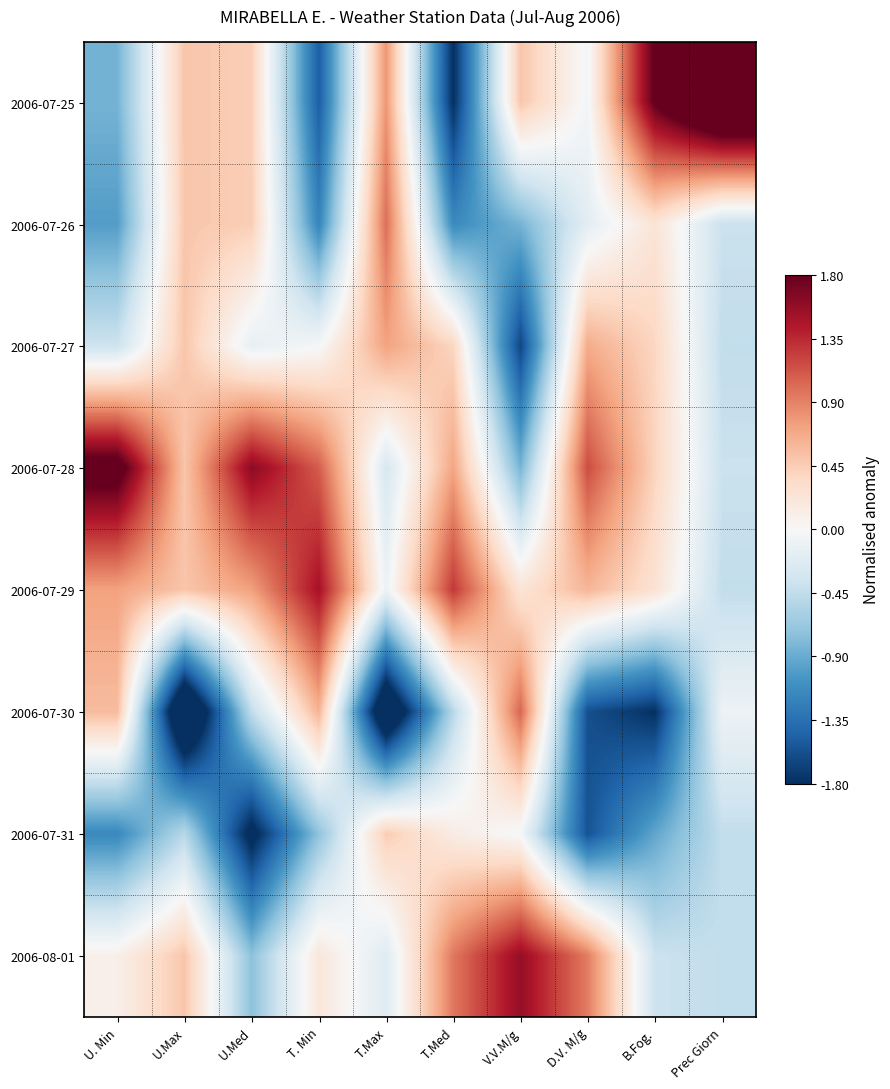

List the series in order of their peak value, lowest first.

2006-07-31, 2006-07-27, 2006-07-26, 2006-07-30, 2006-07-29, 2006-08-01, 2006-07-28, 2006-07-25